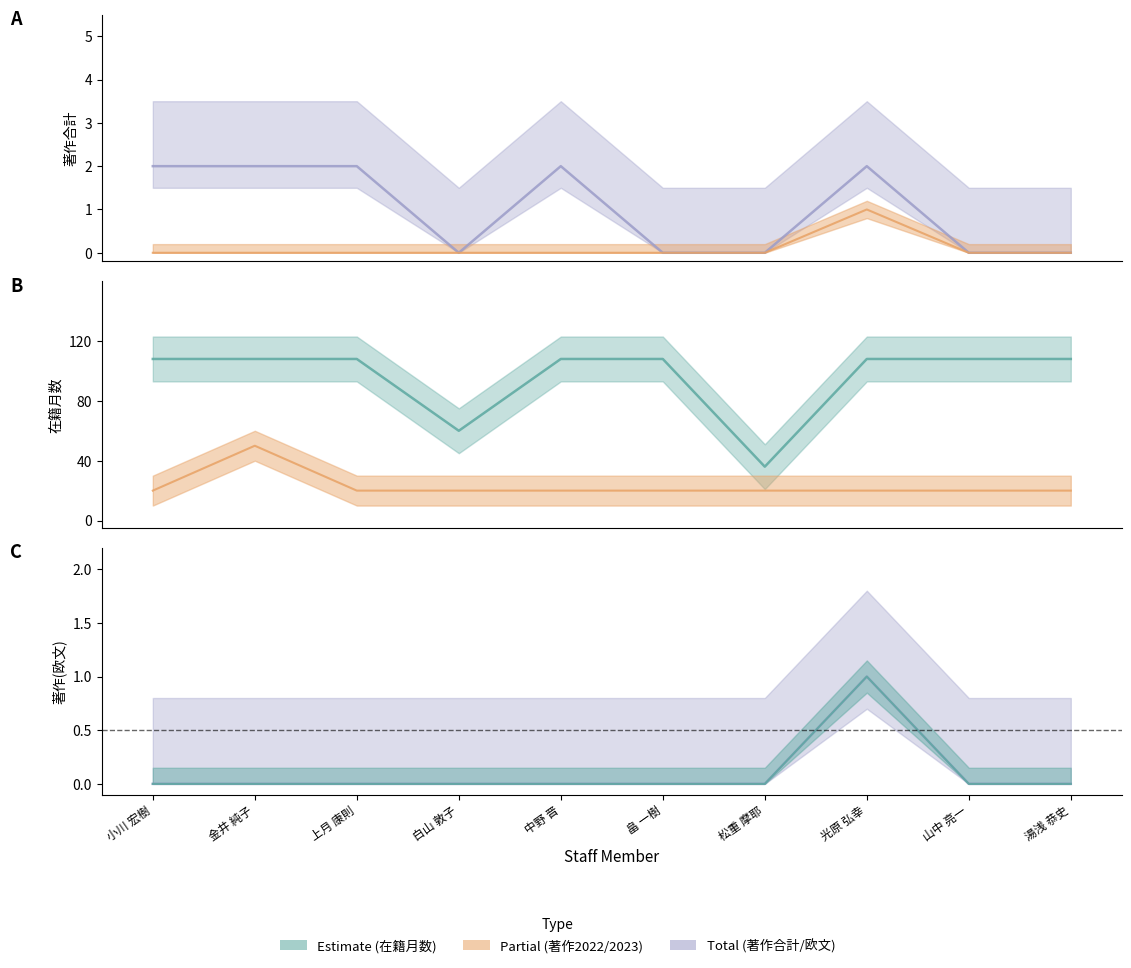

What is the difference between the highest and lowest values at 小川 宏樹?

108